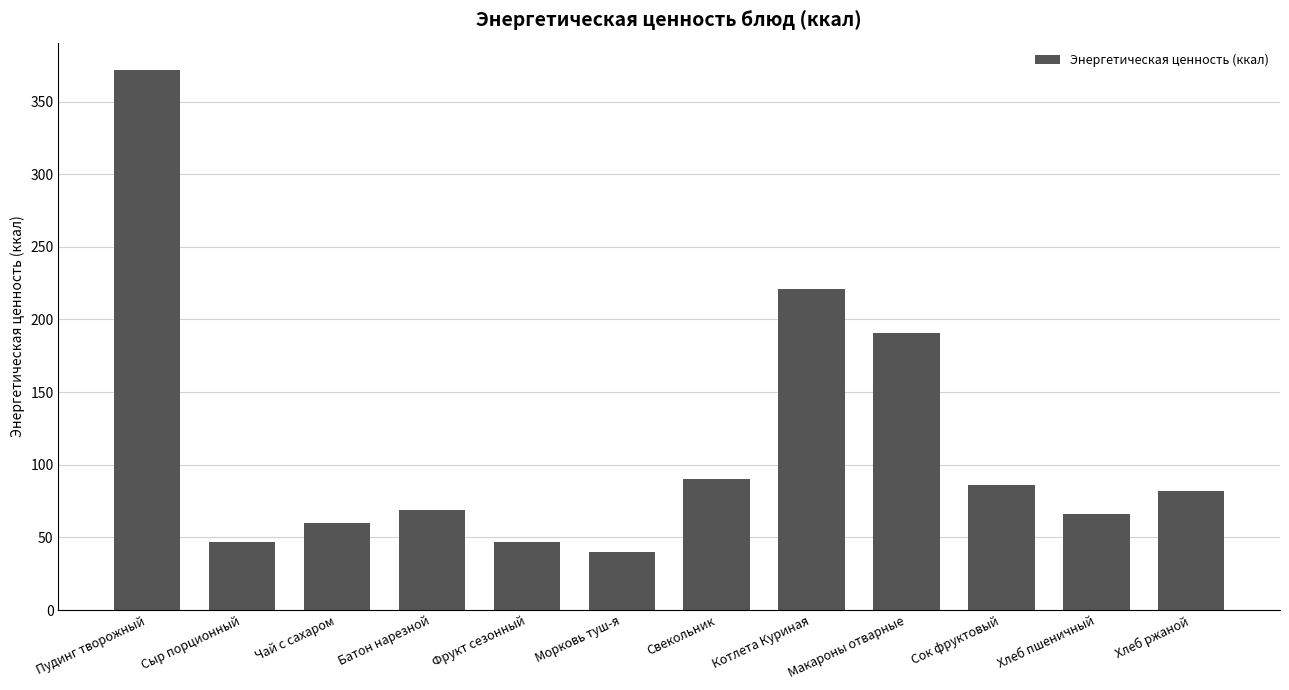

What is the label of the 1st bar from the right?

Хлеб ржаной